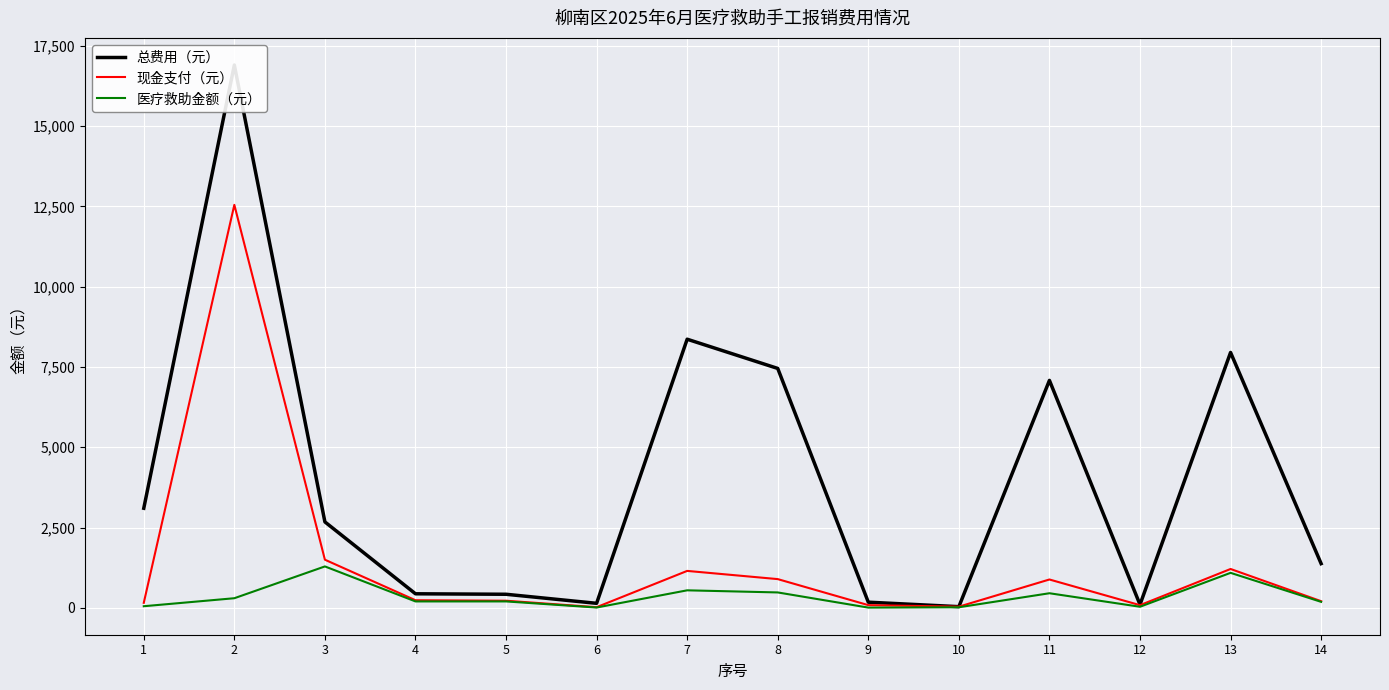

True or false: 现金支付（元） has a value of 19.2 at 12.

False